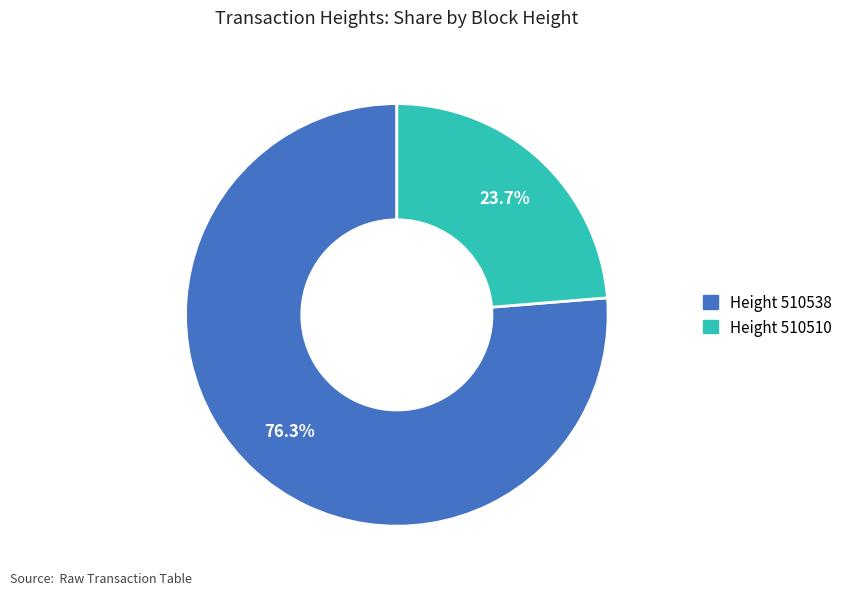

How many slices are in this pie chart?

2